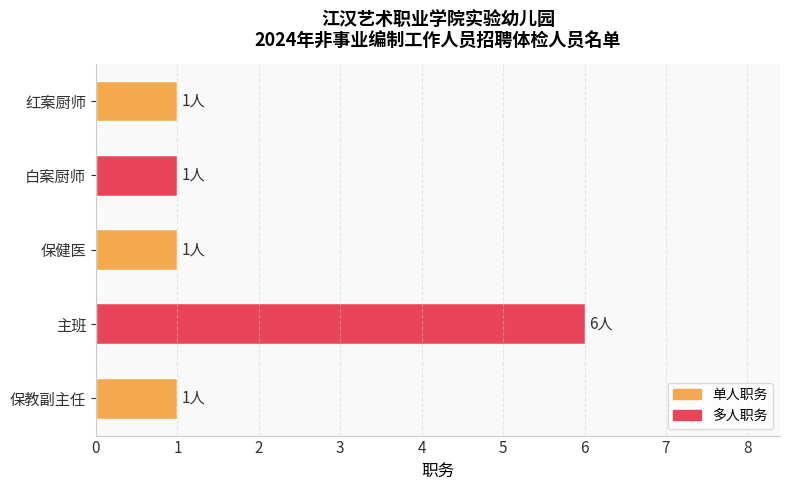

True or false: the data shows 2 at 保健医.

False